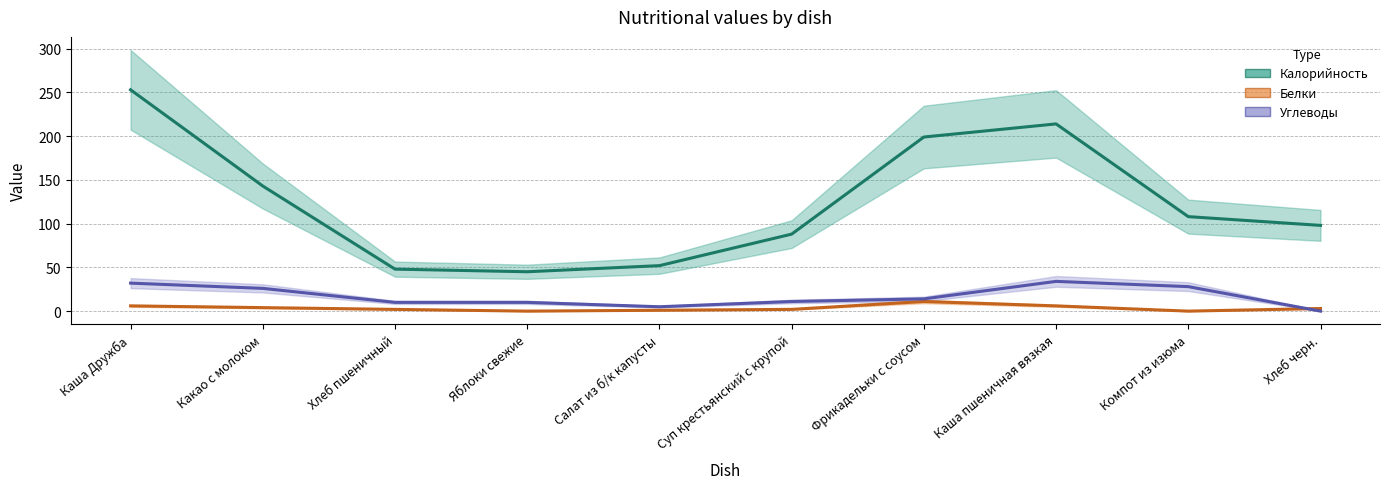

At which category does Углеводы reach its first local peak?

Каша пшеничная вязкая